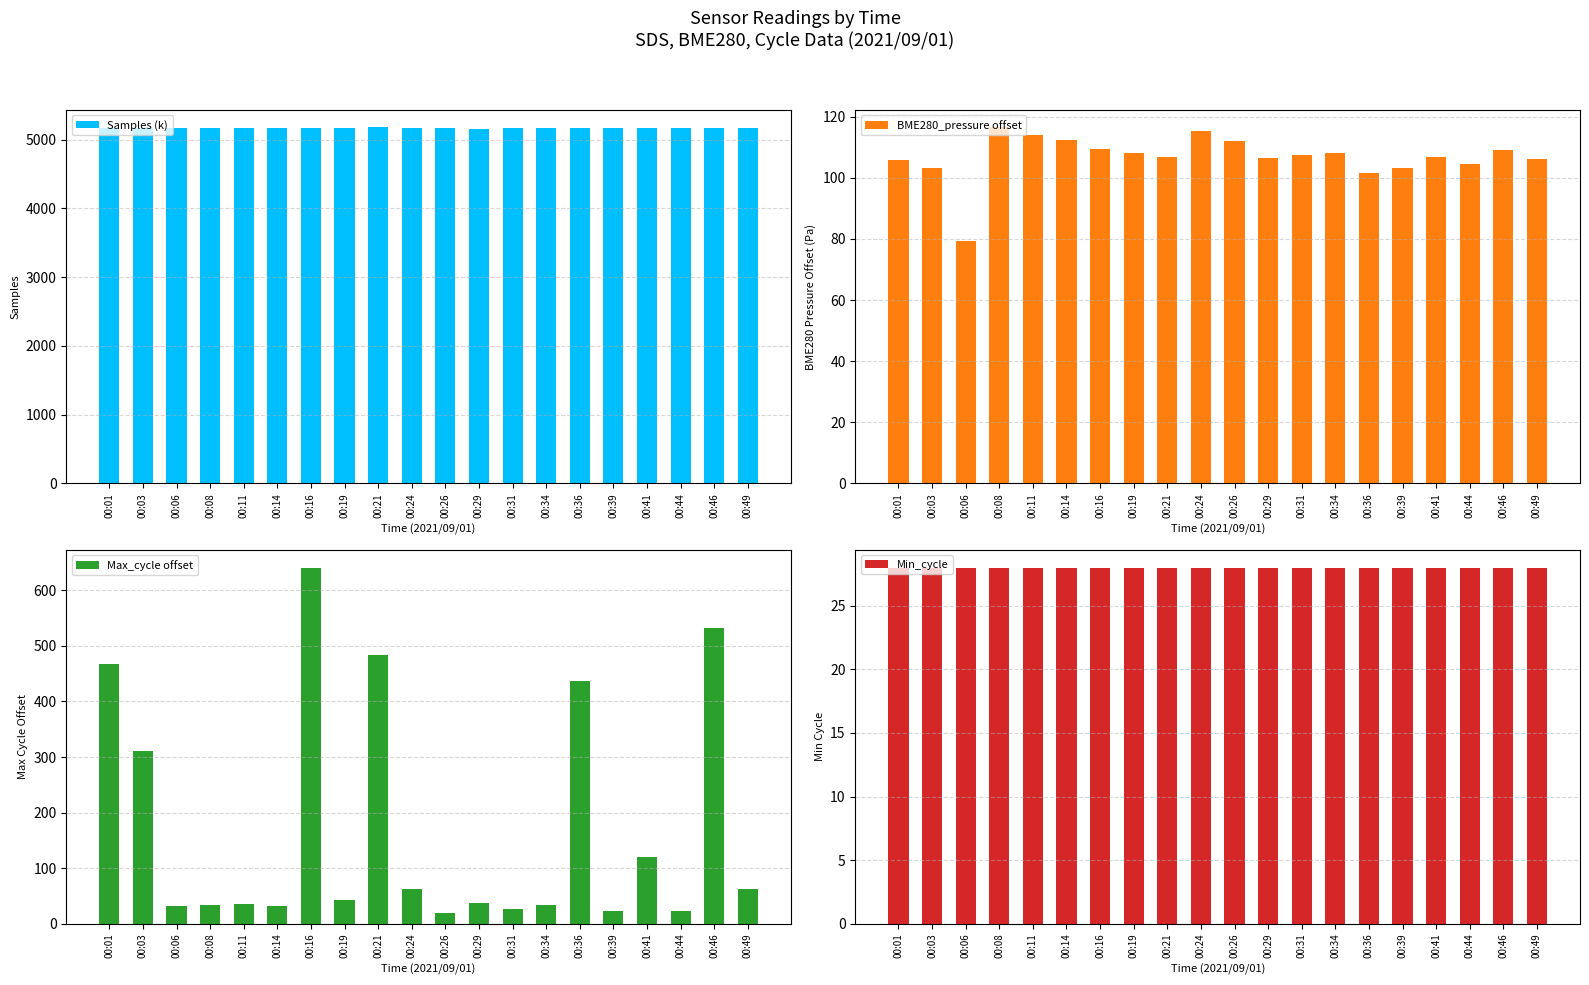

The BME280_pressure offset series shows 108.2 at 00:19. True or false?

True